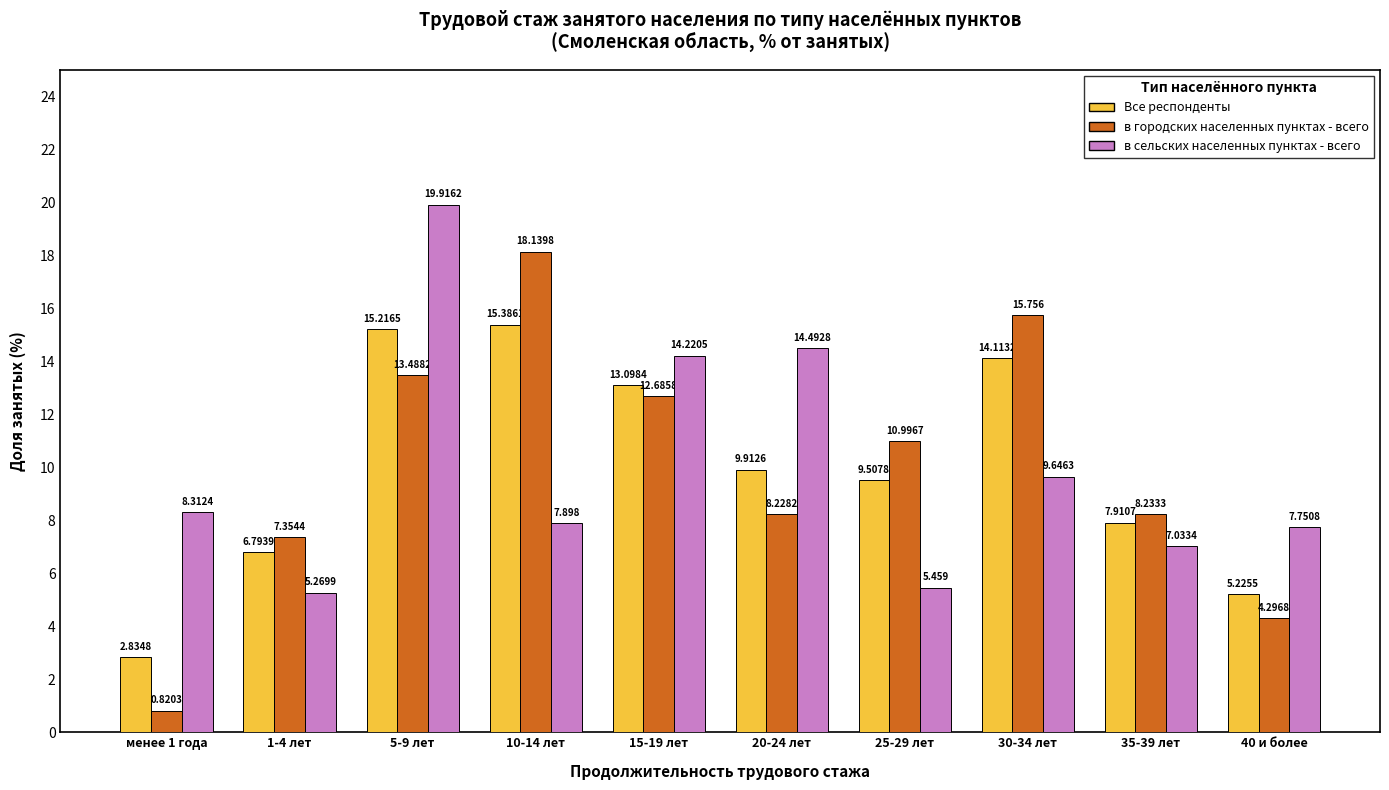

Which category has the highest value across all series?

5-9 лет